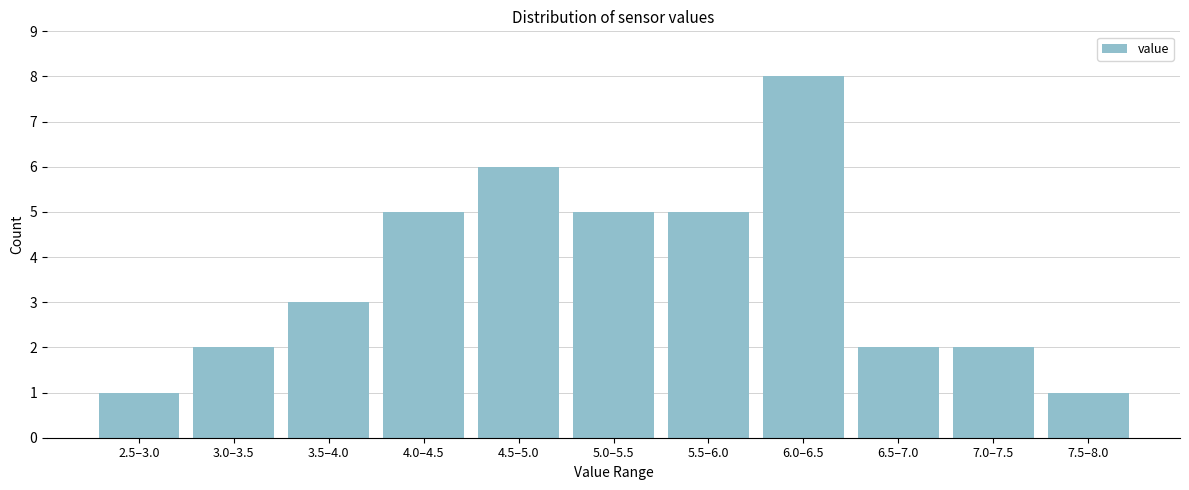

Reading left to right, extract all data points from this chart.

2.5–3.0=1	3.0–3.5=2	3.5–4.0=3	4.0–4.5=5	4.5–5.0=6	5.0–5.5=5	5.5–6.0=5	6.0–6.5=8	6.5–7.0=2	7.0–7.5=2	7.5–8.0=1